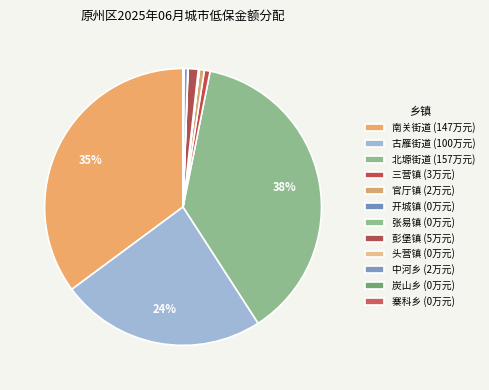

True or false: 官厅镇 accounts for 1% of the total.

True